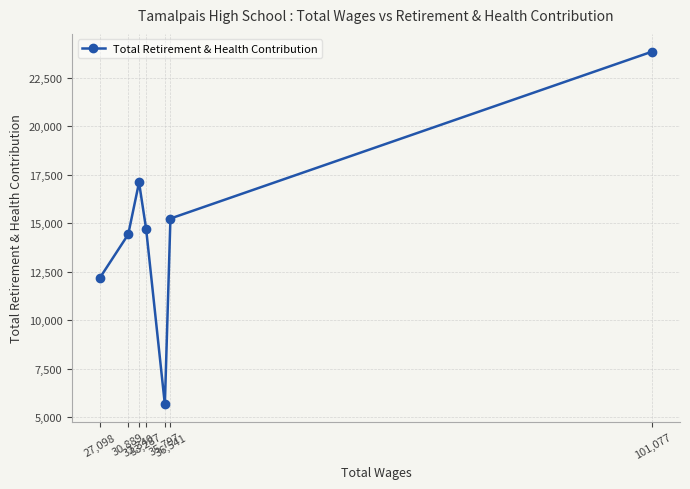

Where does the data first go above 14714?

32,340